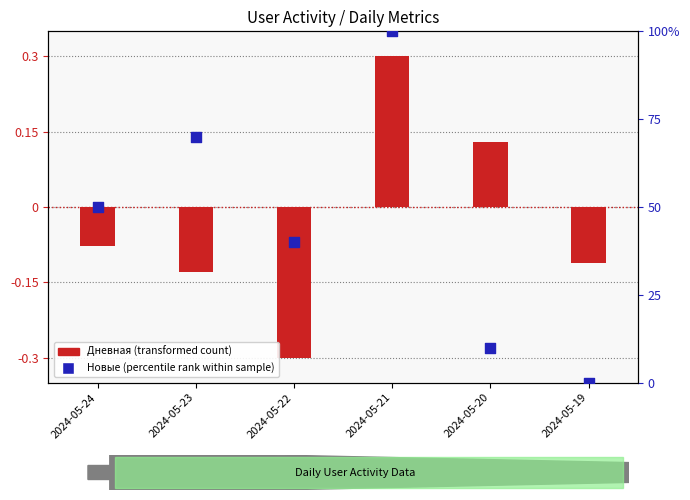

Which series reaches the maximum Y coordinate?

Новые (percentile rank)